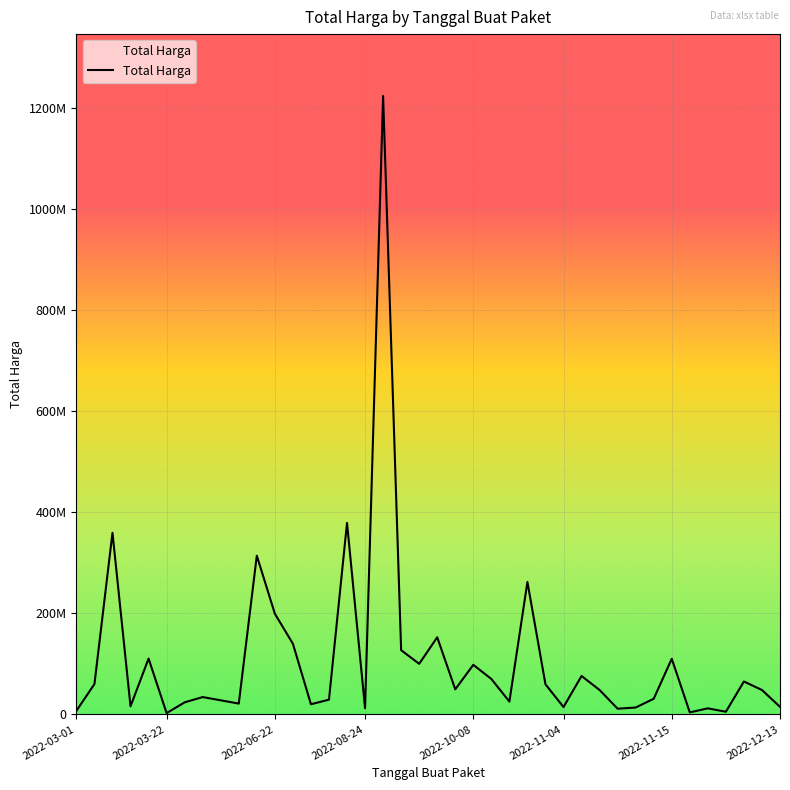

Does the chart display data point markers on the line(s)?

No